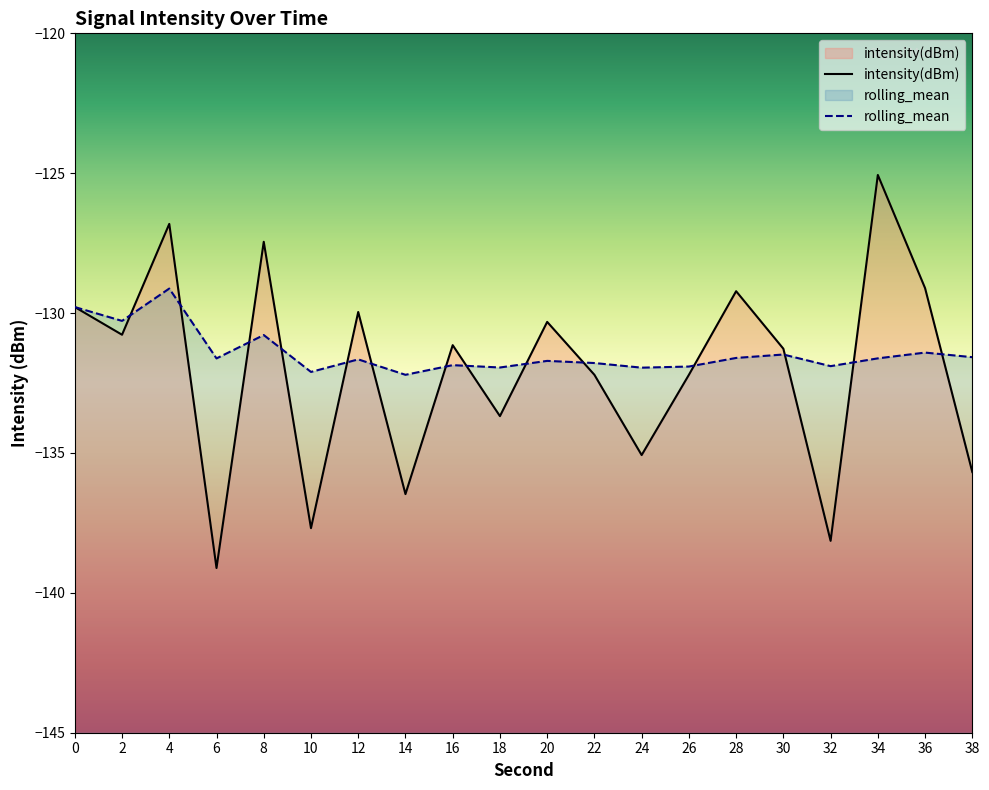

What is the total value across all series at 30?

-262.8